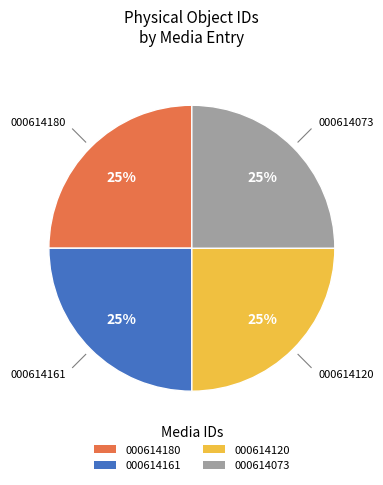

To the nearest percent, what is the average slice percentage?

25%